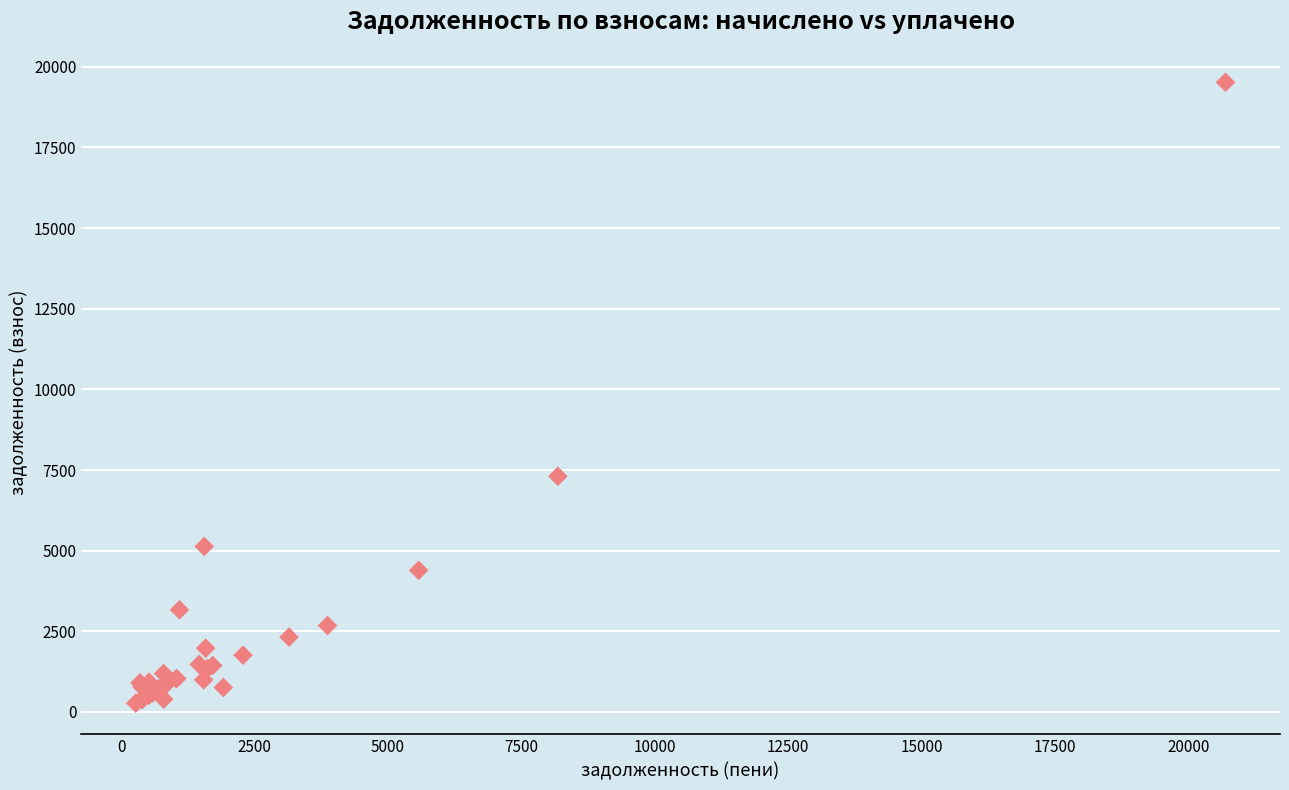

What Y value in the scatter plot is closest to 9896?

7306.0